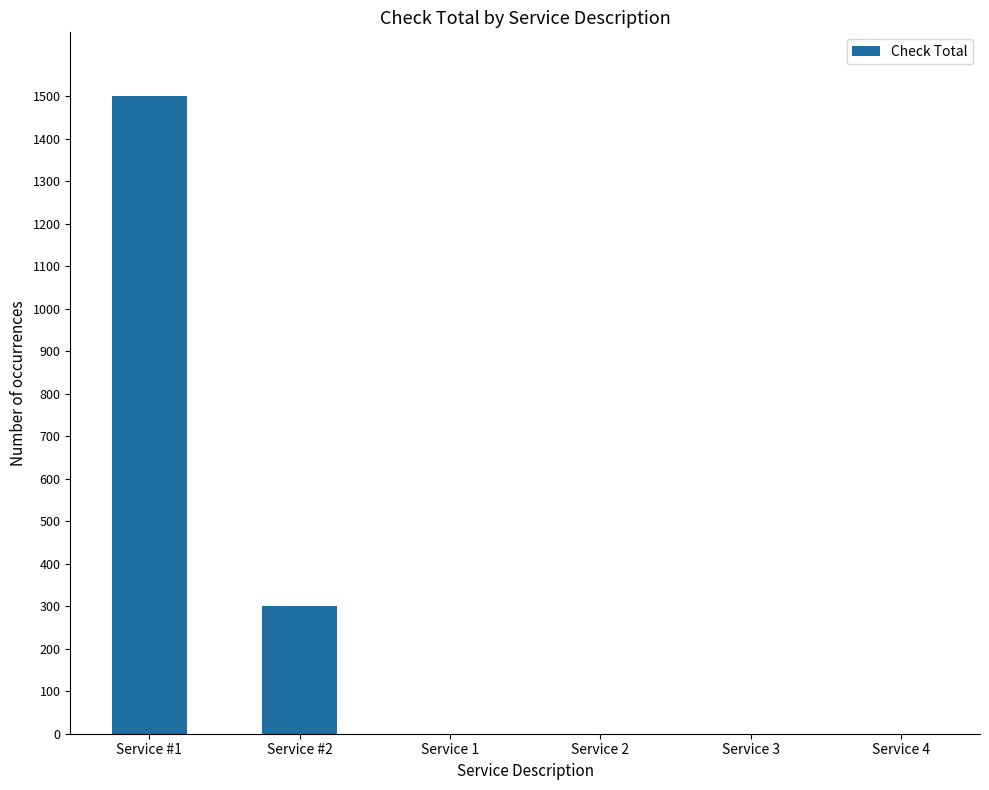

What is the sum of all values?

1800